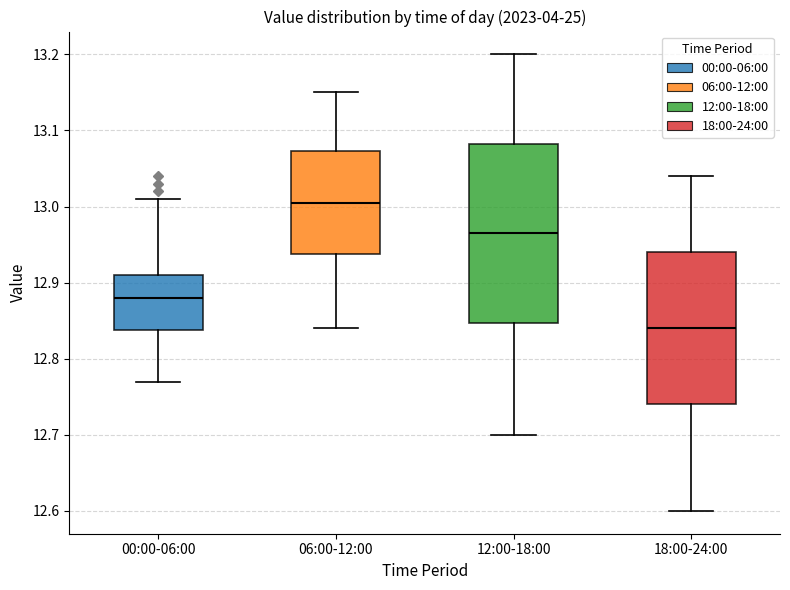

Reading left to right, transcribe this box plot: for each box, give where its median line is, the range the box spans, and where its two whiskers end, as read against the y-axis. The values are not printed on the chart, so give them approximately, as read against the axis.

00:00-06:00: median 12.88, box 12.84 to 12.91, whiskers 12.77 to 13.01
06:00-12:00: median 13.01, box 12.94 to 13.07, whiskers 12.84 to 13.15
12:00-18:00: median 12.97, box 12.85 to 13.08, whiskers 12.70 to 13.20
18:00-24:00: median 12.84, box 12.74 to 12.94, whiskers 12.60 to 13.04